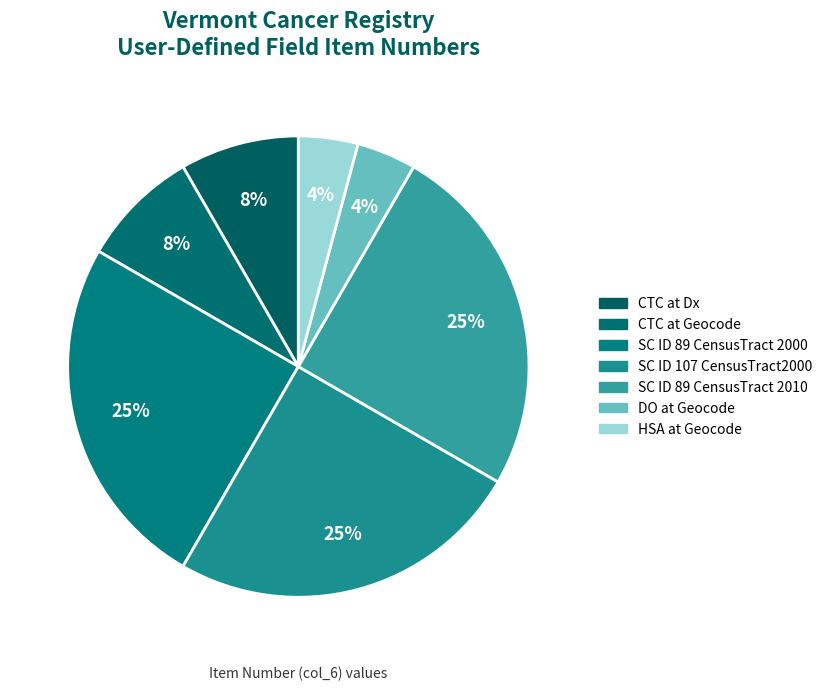

What is the change in value from CTC at Geocode to DO at Geocode?

-2